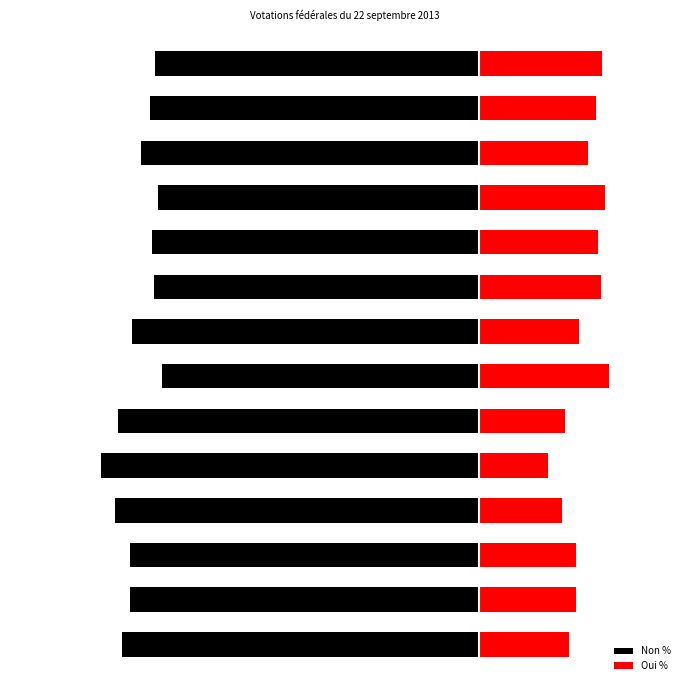

What is the highest value of the Non % series?

-71.0